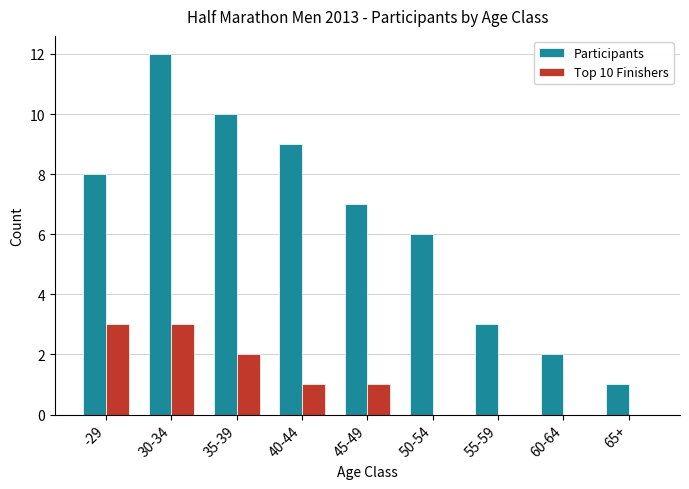

Which series changed the most between -29 and 60-64?

Participants